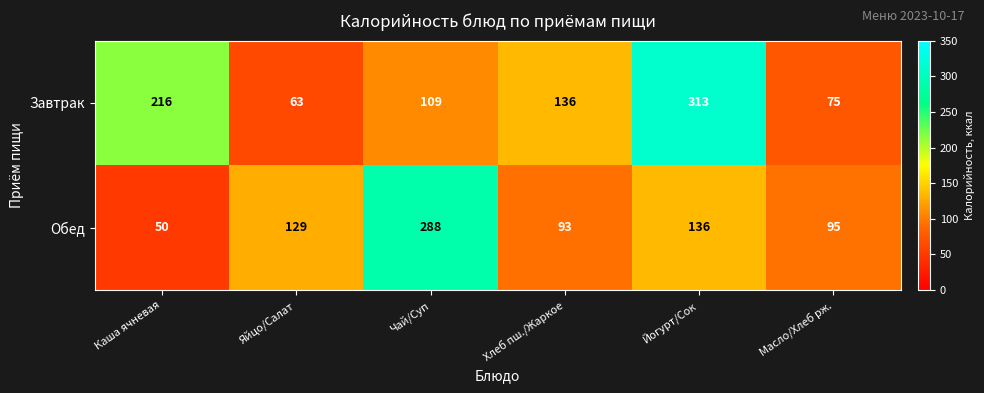

Rank the series at Йогурт/Сок from lowest to highest value.

Обед, Завтрак